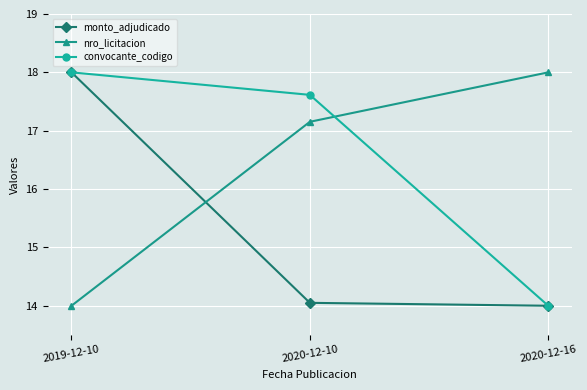

Rank the categories by convocante_codigo value from highest to lowest.

2019-12-10, 2020-12-10, 2020-12-16